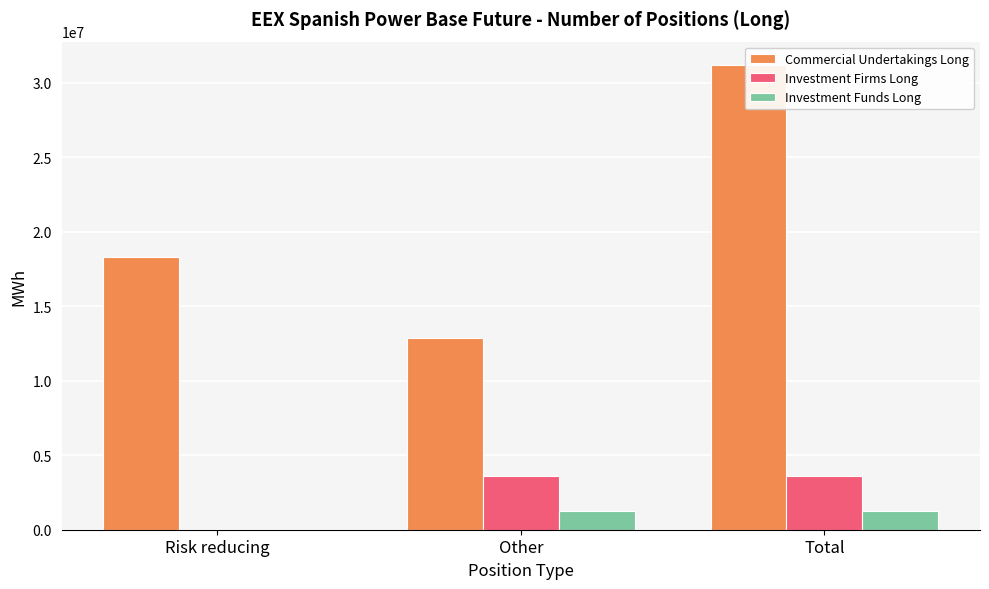

Rank the categories by Commercial Undertakings Long value from highest to lowest.

Total, Risk reducing, Other